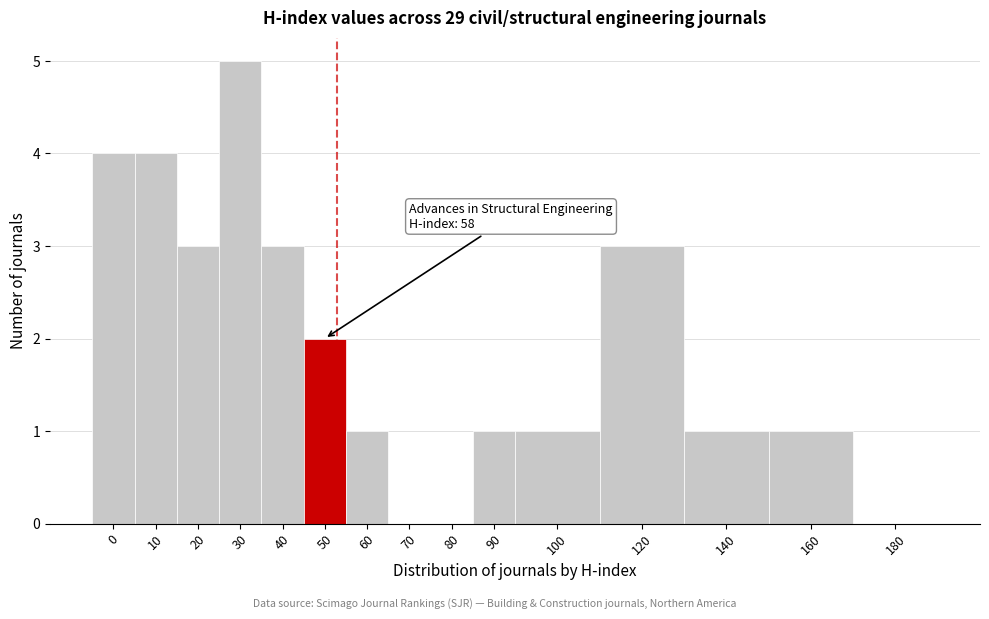

Reading left to right, transcribe all the data shown in this chart.

0=4	10=4	20=3	30=5	40=3	50=2	60=1	70=0	80=0	90=1	100=1	120=3	140=1	160=1	180=0